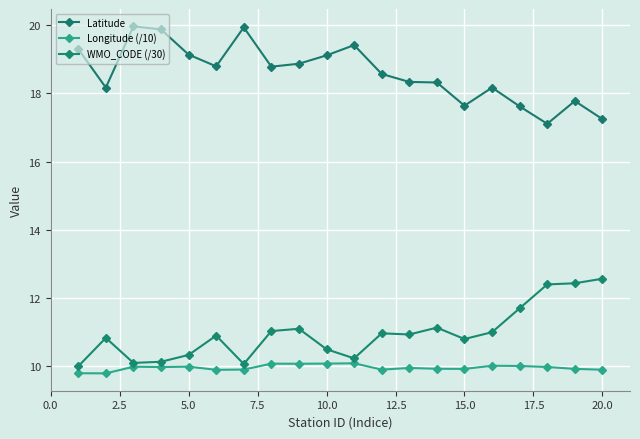

How many values in the Latitude series are below 18?

5